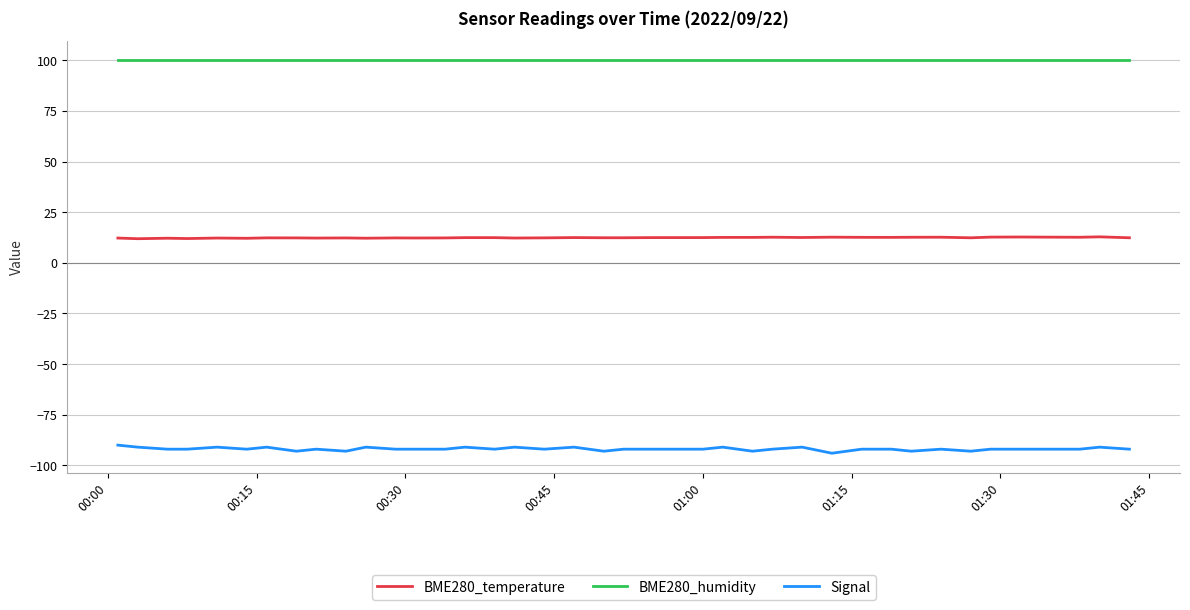

List the series in order of their overall mean, lowest first.

Signal, BME280_temperature, BME280_humidity